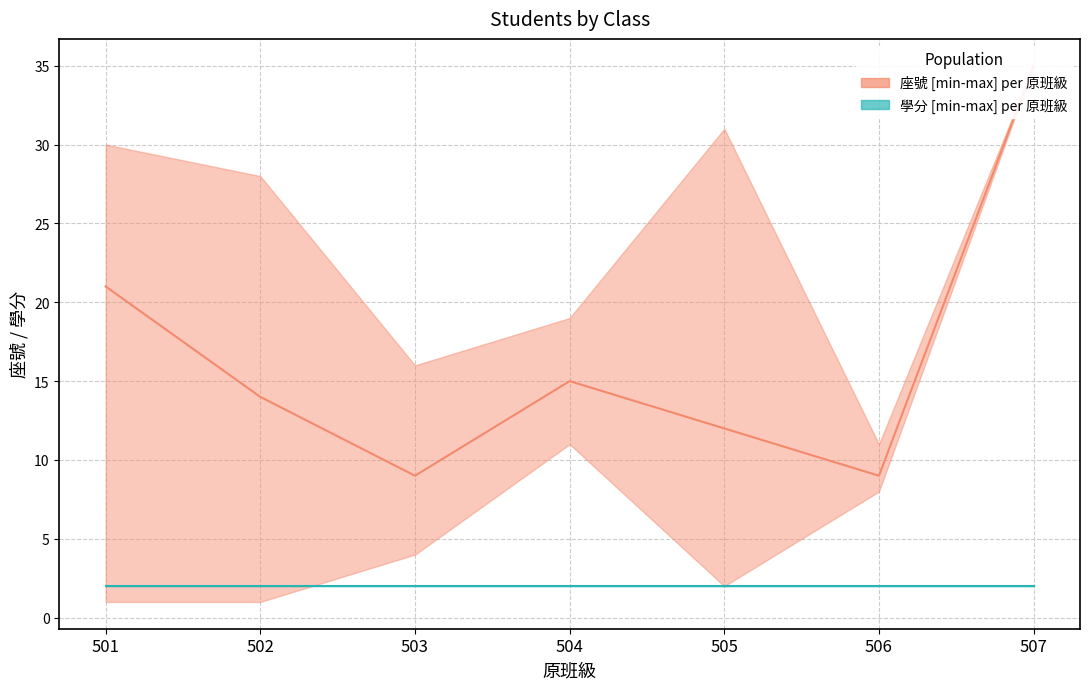

Reading left to right, extract all data points from this chart.

座號 (upper): 30	28	16	19	31	11	35
座號 (lower): 1	1	4	11	2	8	35
座號 (median): 21	14	9	15	12	9	35
學分 (upper): 2	2	2	2	2	2	2
學分 (lower): 2	2	2	2	2	2	2
學分 (median): 2	2	2	2	2	2	2